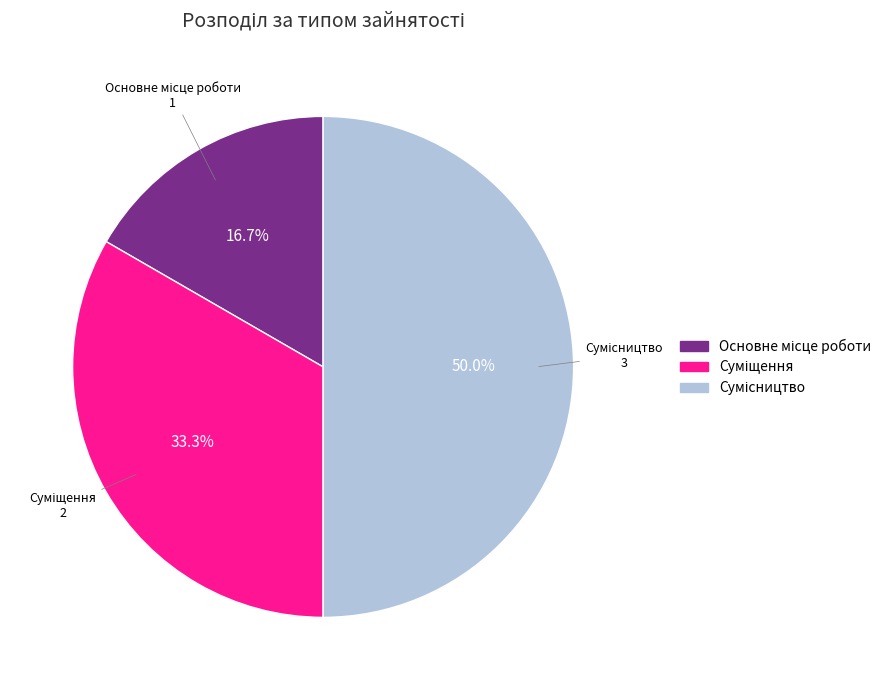

Does Сумісництво represent more than half of the total?

No